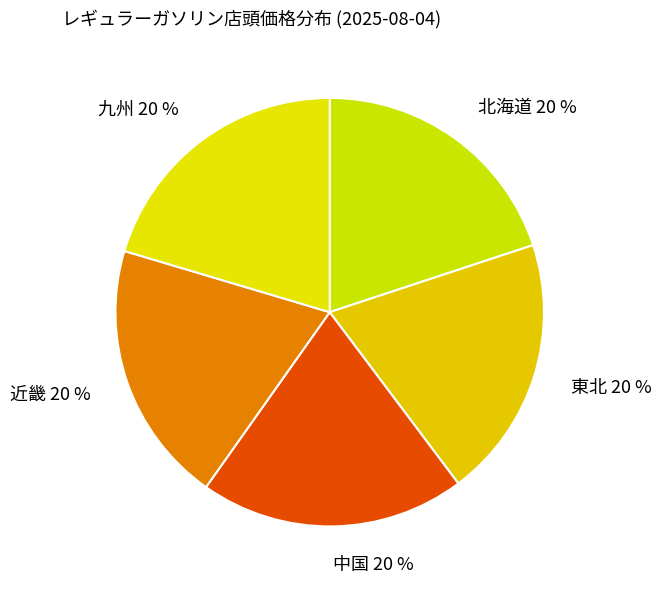

The 近畿 slice represents 20% of the pie. True or false?

True